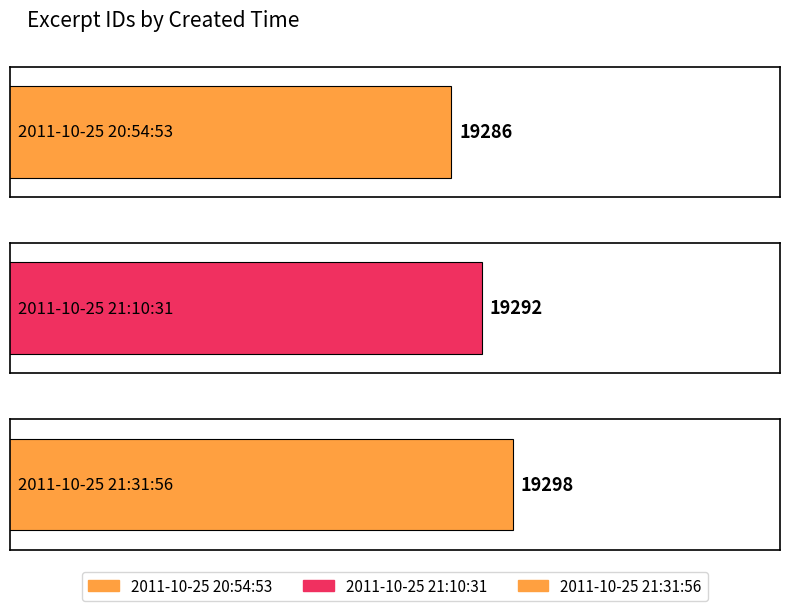

What is the change in value from 2011-10-25 21:10:31 to 2011-10-25 21:31:56?

+6